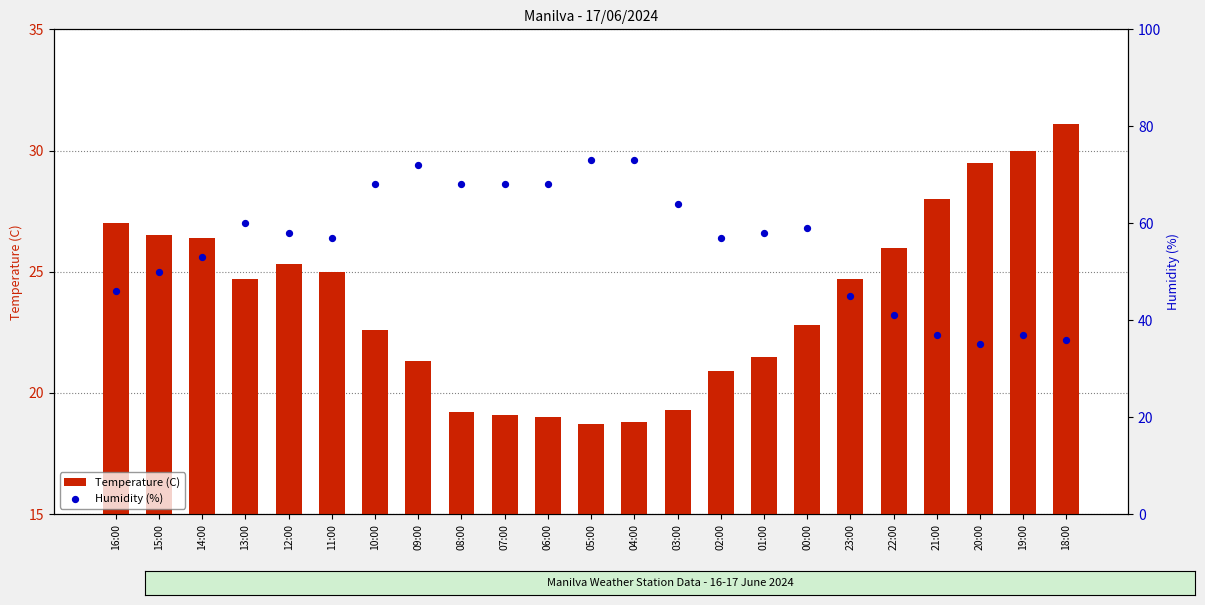

What are all the series names shown in the legend?

Temperature (C), Humidity (%)